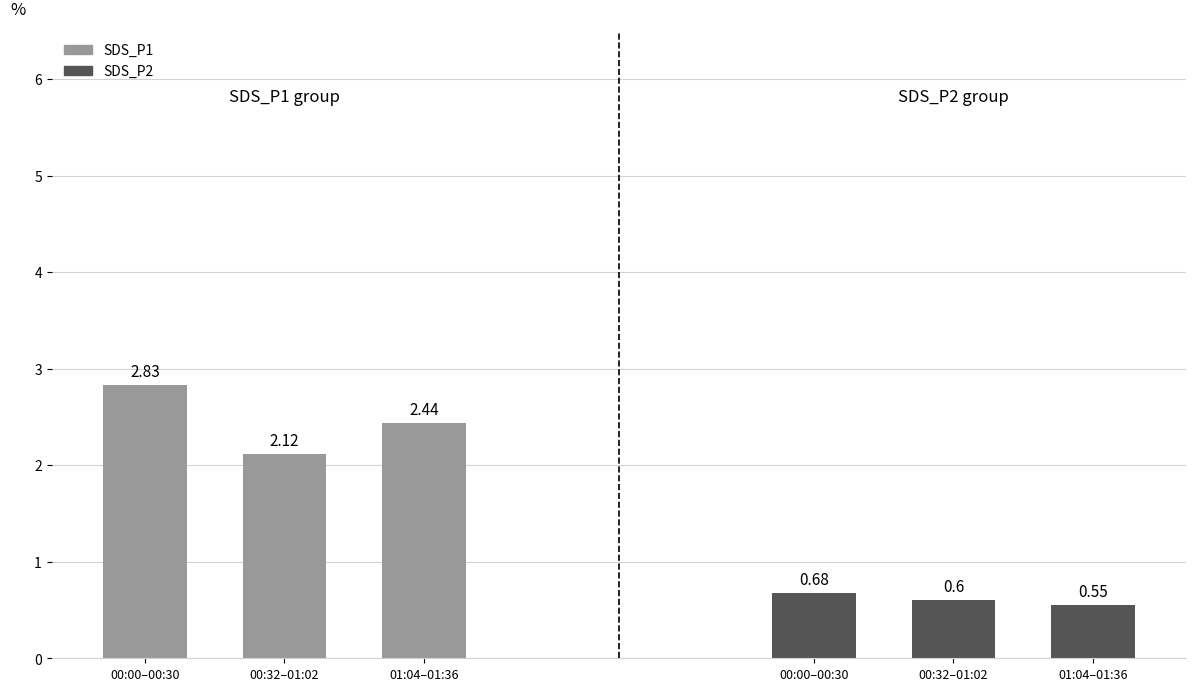

List the series in order of their overall mean, highest first.

SDS_P1, SDS_P2